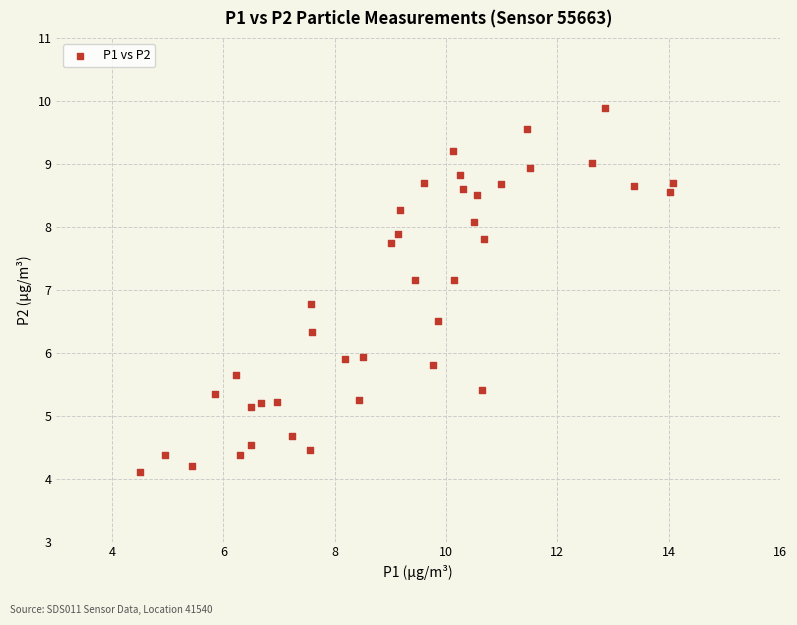

What is the range of X values (max minus min)?

9.6